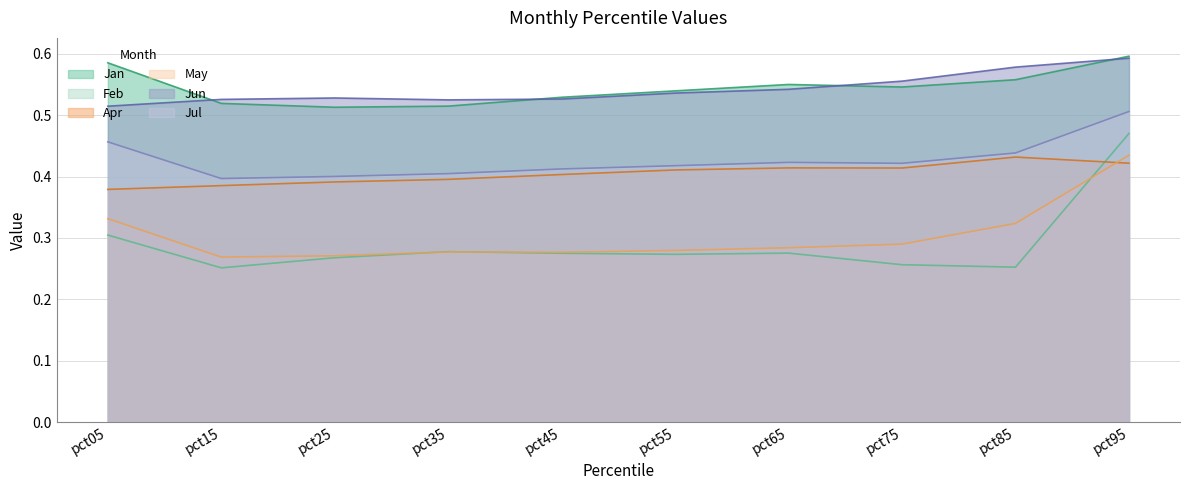

What value does the Jul series have at pct55?

0.4